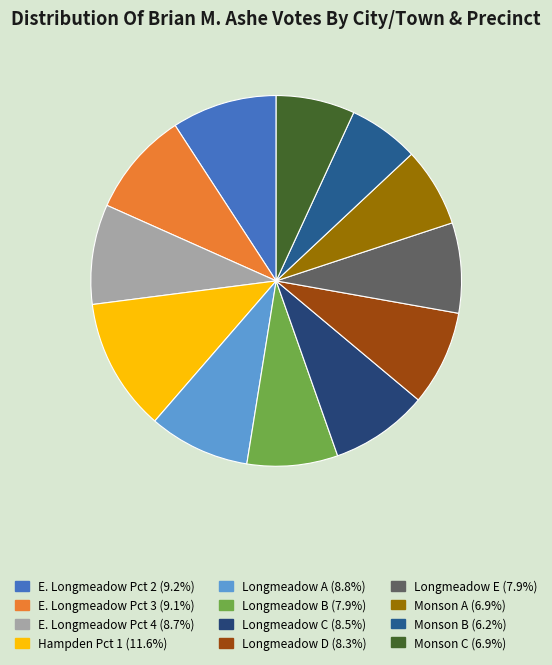

What is the change in value from Hampden Pct 1 to Longmeadow C?

-388